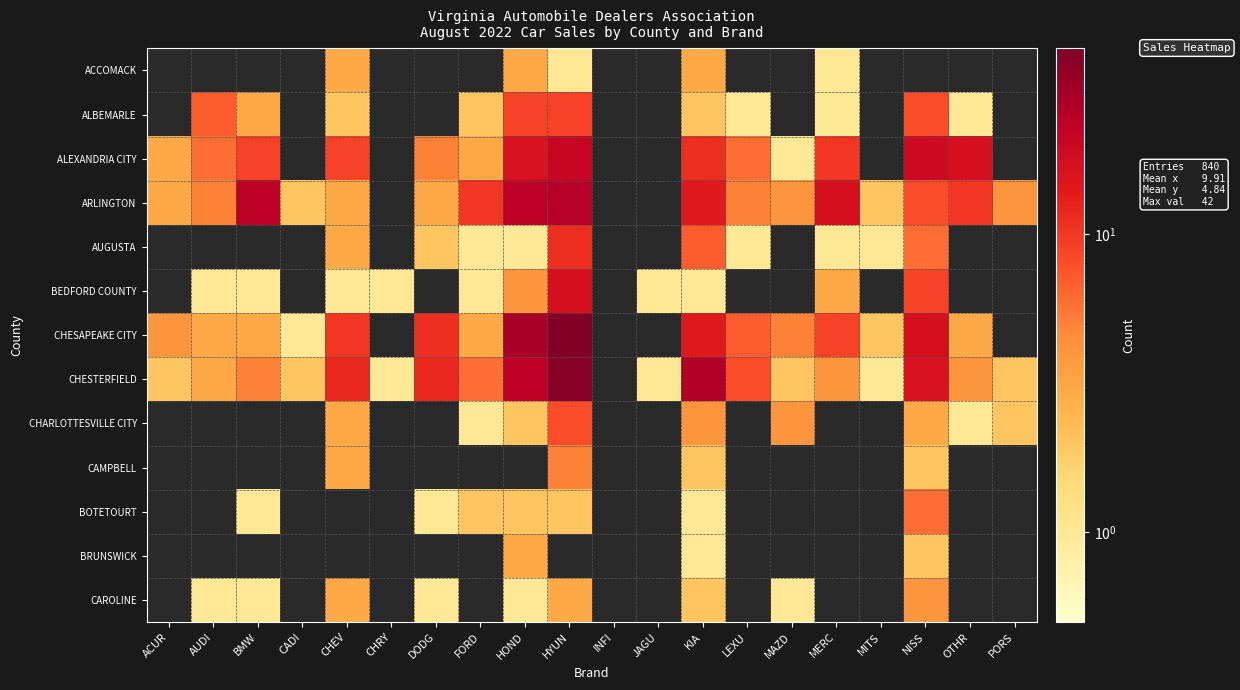

Which series changed the most between ACUR and KIA?

CHESTERFIELD